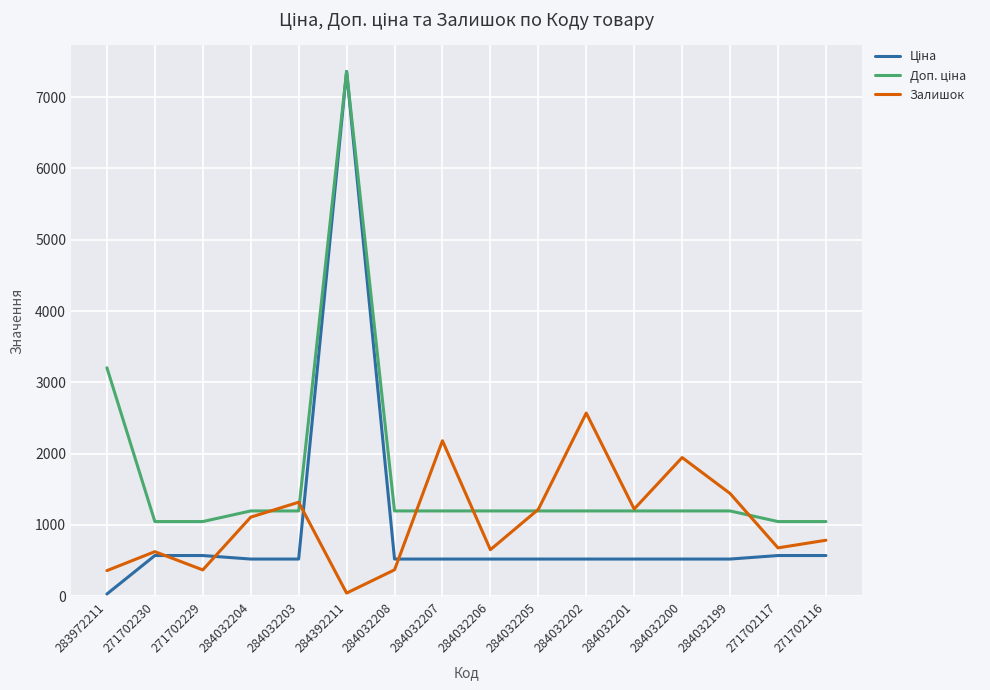

Is this an area chart (filled region under the line)?

No